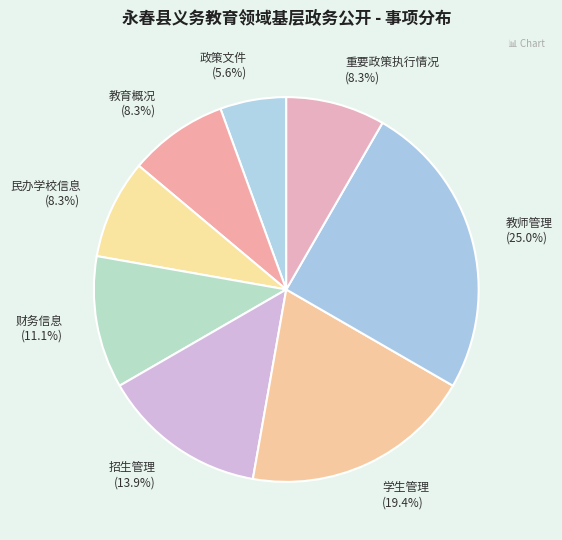

What percentage is the 招生管理 slice, to the nearest percent?

14%